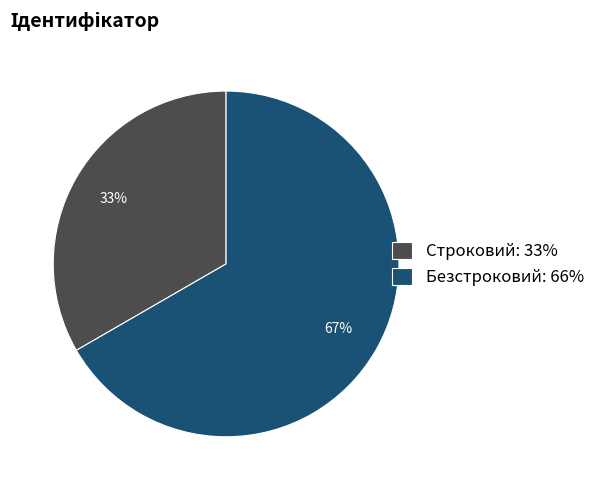

To the nearest percent, what is the combined percentage of Безстроковий: 66% and Строковий: 33%?

100%